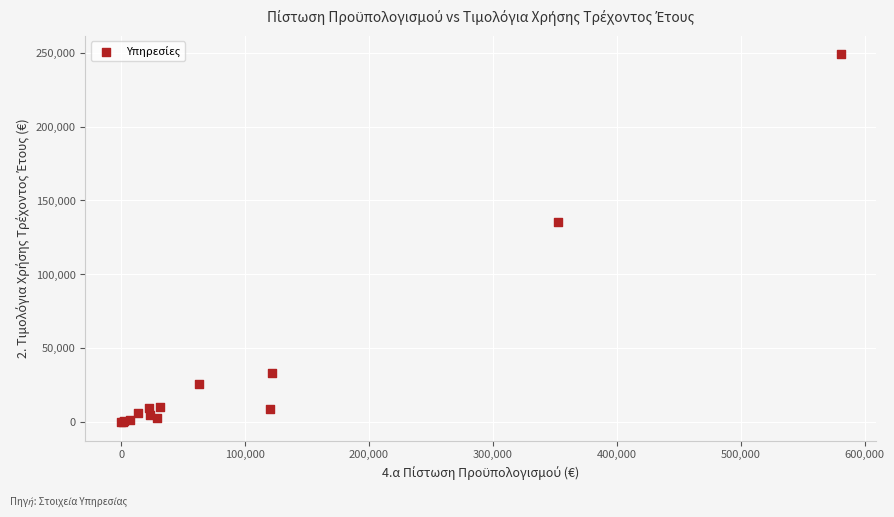

What Y value in the scatter plot is closest to 124507?

135705.7